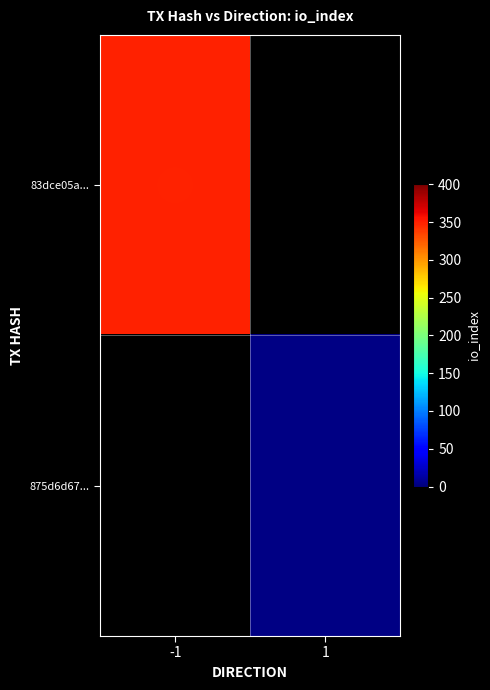

Rank the series at 1 from highest to lowest value.

83dce05a..., 875d6d67...